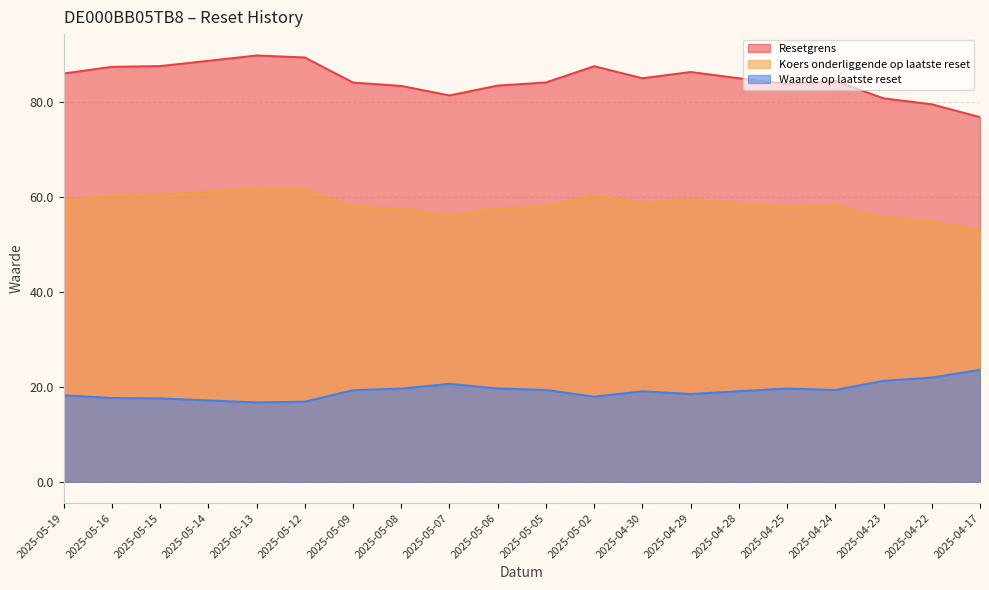

Between 2025-04-23 and 2025-04-22, which is larger?

2025-04-23